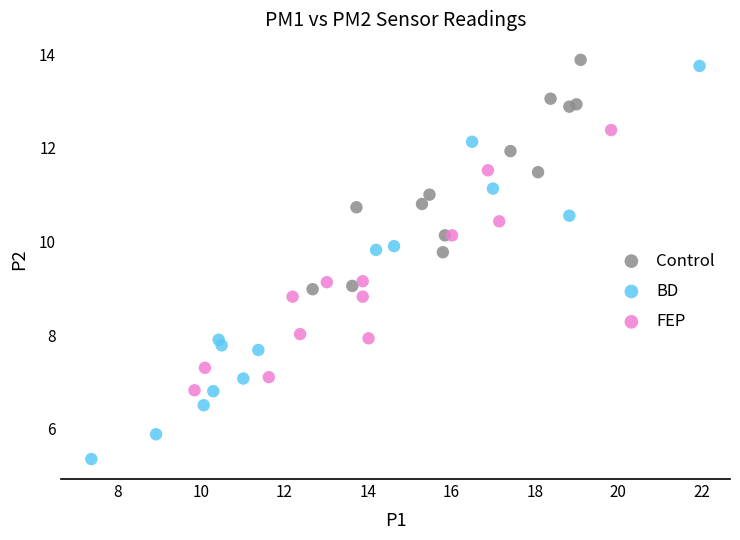

What are all the series names shown in the legend?

Control, BD, FEP